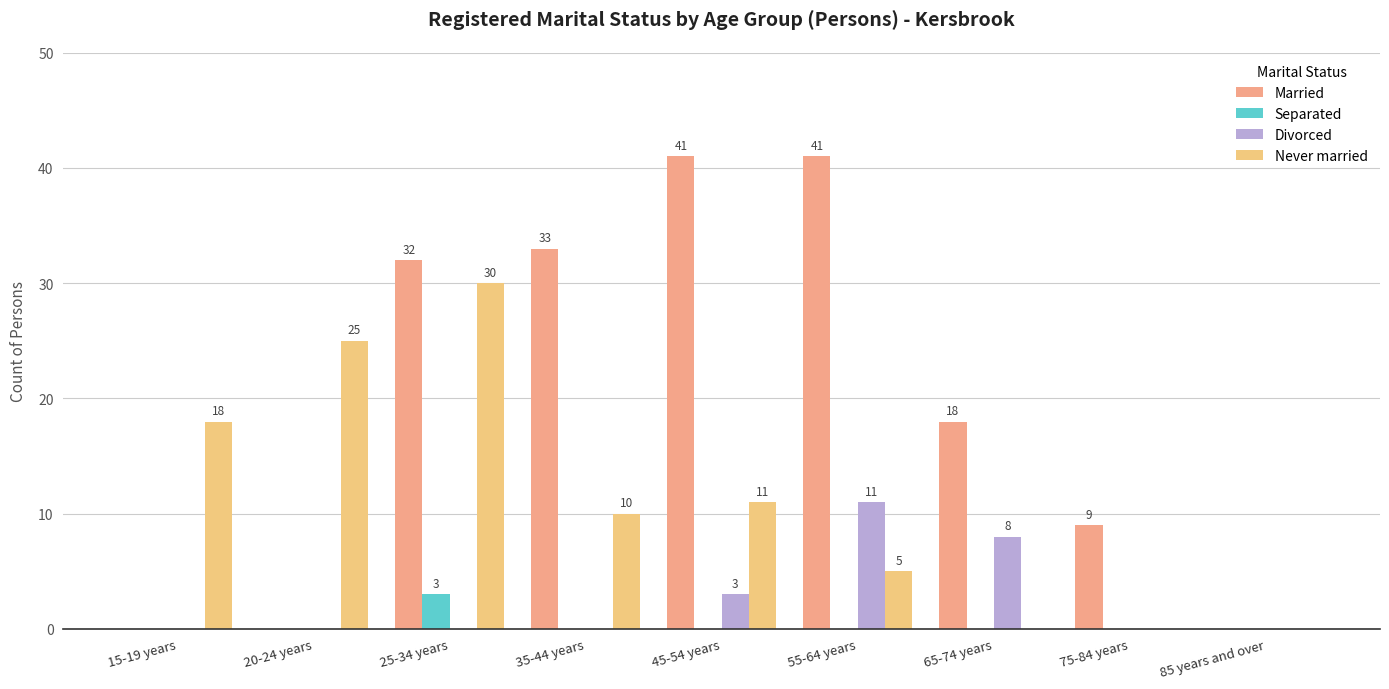

What is the spread (max minus min) of values at 20-24 years?

25